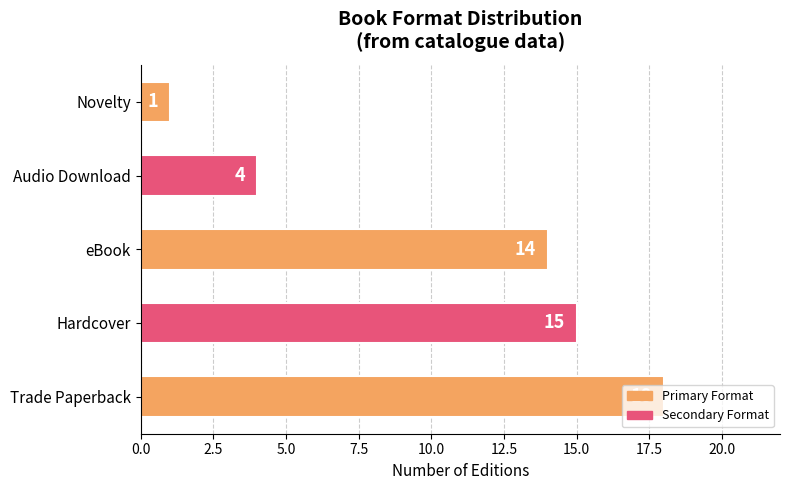

What is the average value?

10